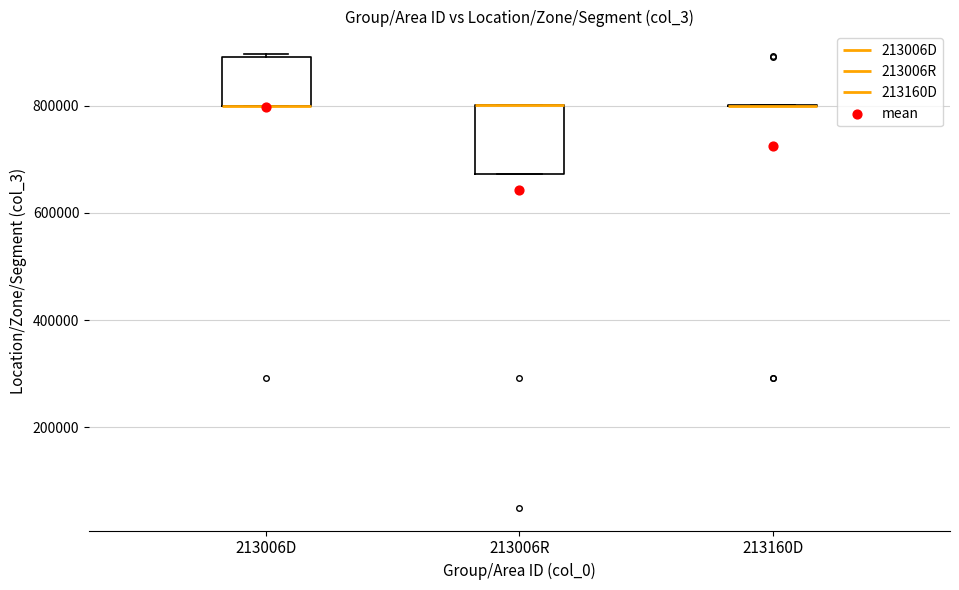

Which box is the tallest, from its lower edge to its upper edge?

213006R